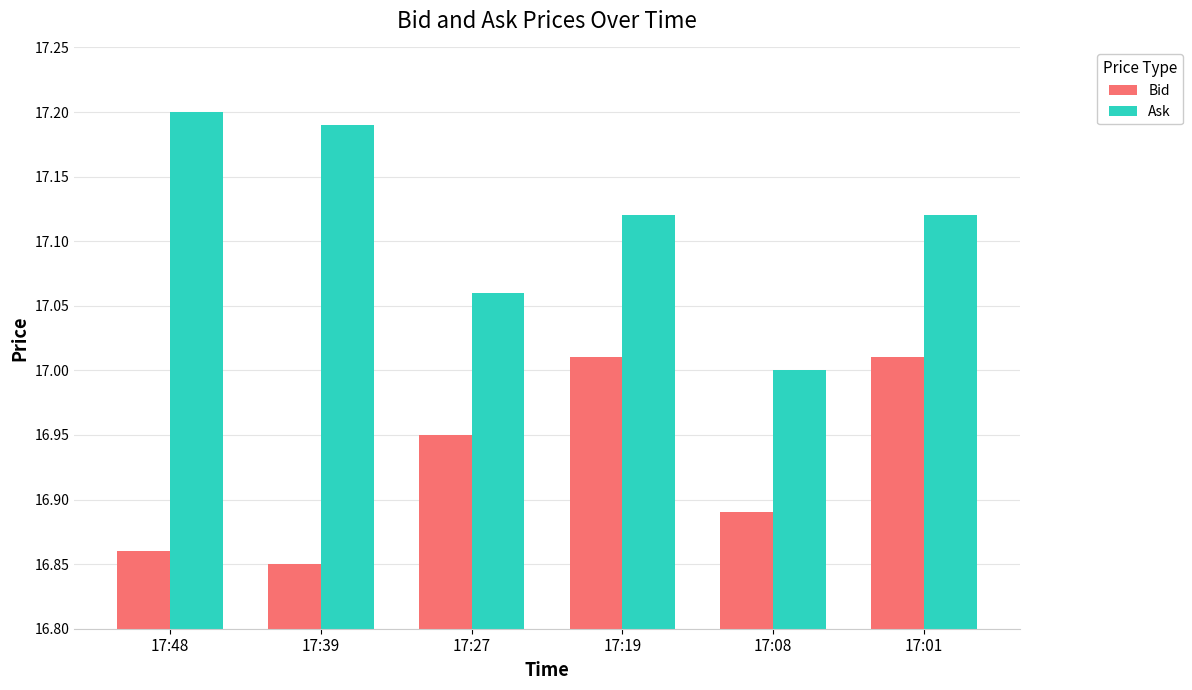

What is the sum of all Bid values?

101.6